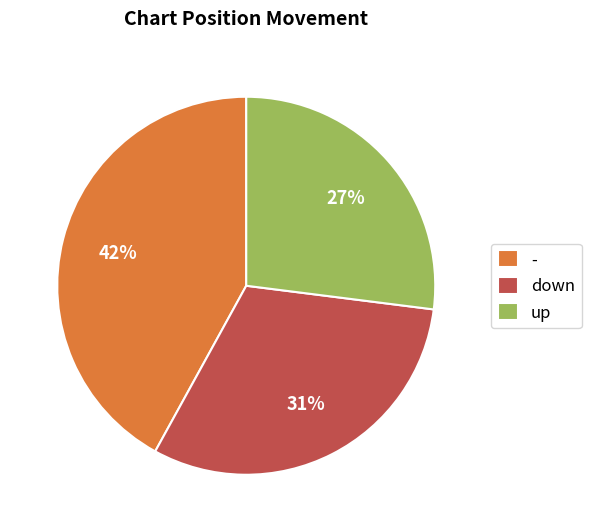

To the nearest percent, what is the combined percentage of down and -?

73%